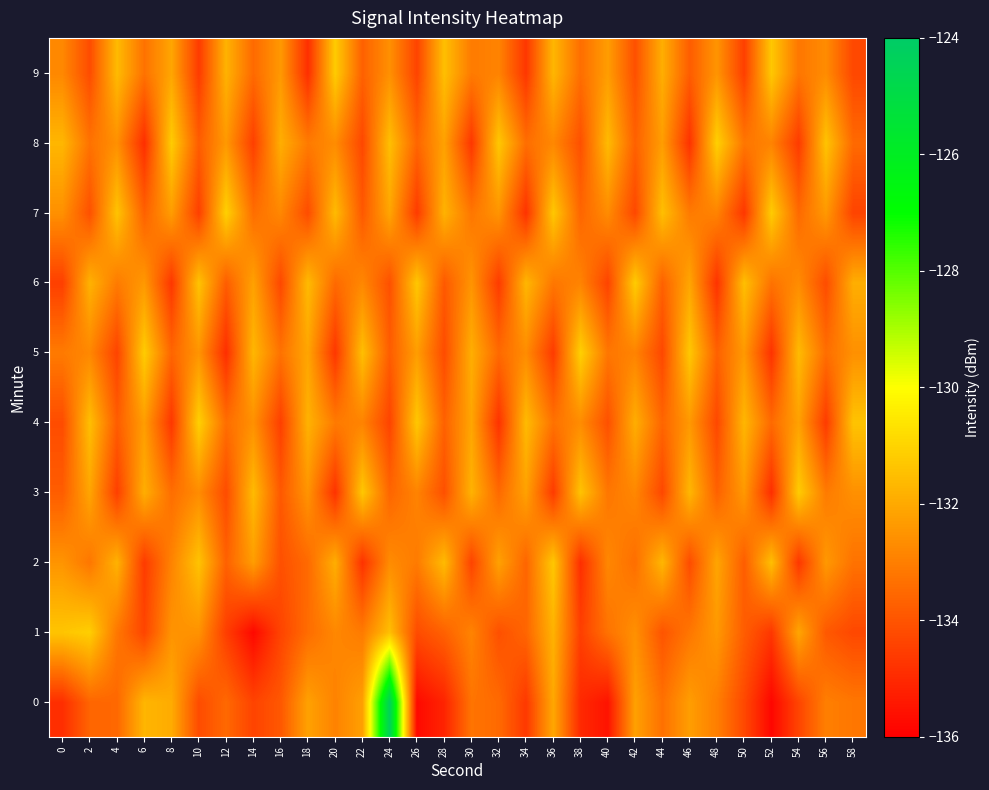

At 6, list the series in order from smallest to largest.

8, 2, 1, 7, 9, 6, 4, 3, 0, 5